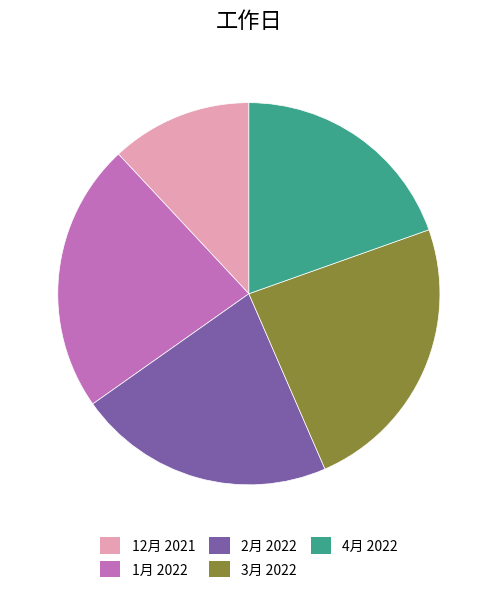

Is there any slice that represents more than half of the pie?

No